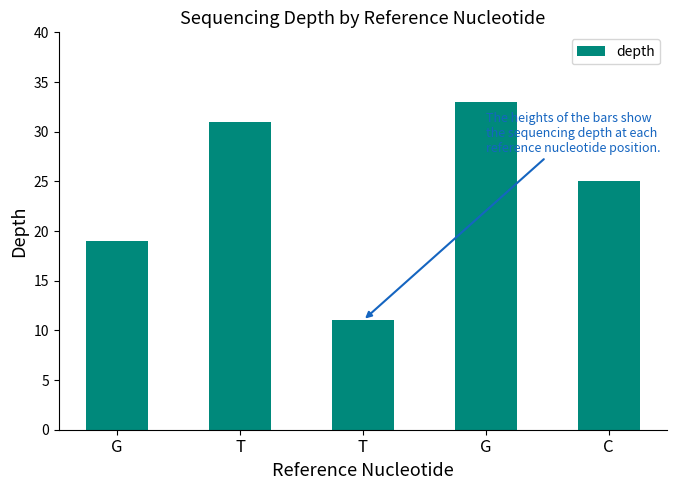

How many data points are less than 25?

2